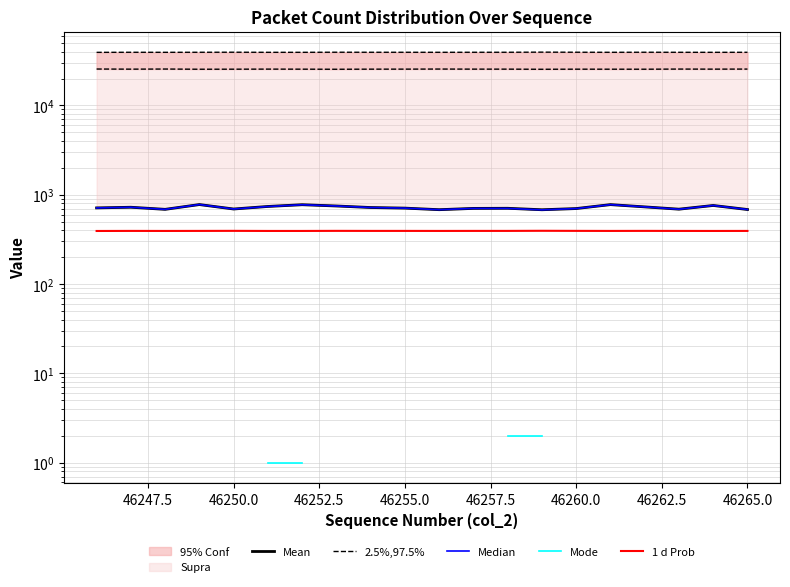

The Median series shows 719.0 at 46265.0. True or false?

True